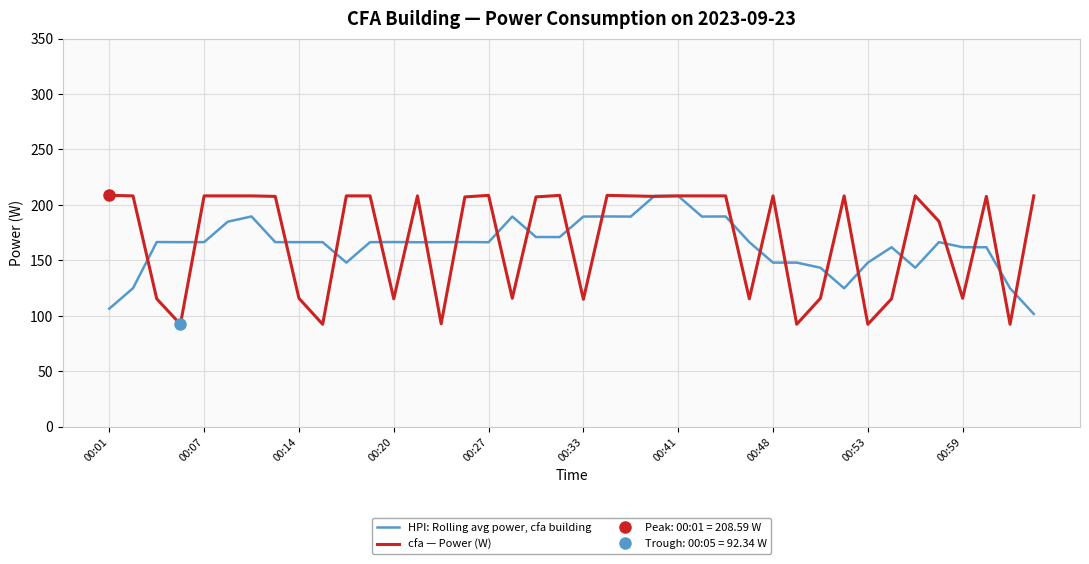

What is the highest value of the HPI: Rolling avg power, cfa building series?

208.1